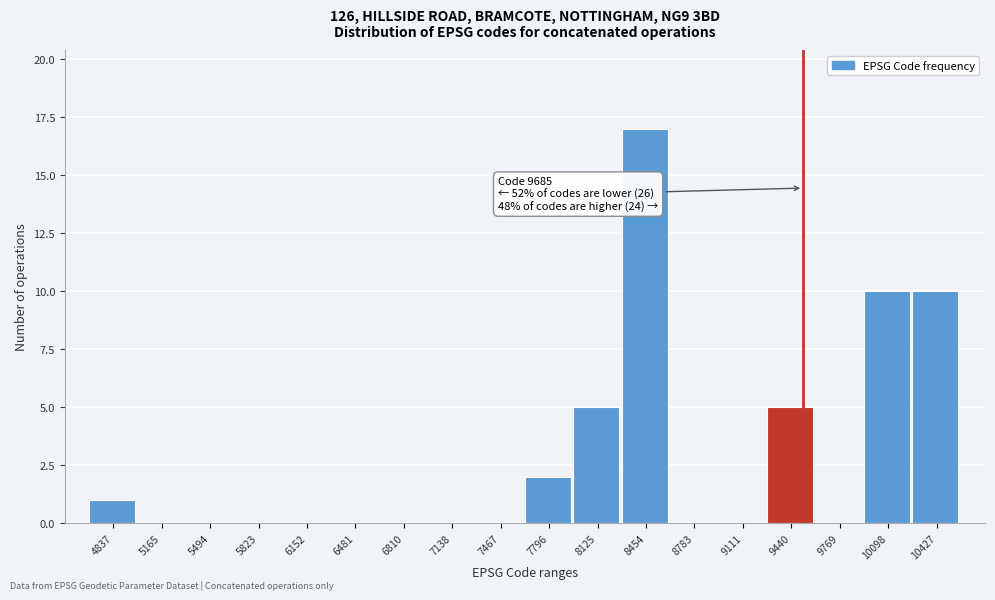

Reading left to right, transcribe all the data shown in this chart.

4837=1	5165=0	5494=0	5823=0	6152=0	6481=0	6810=0	7138=0	7467=0	7796=2	8125=5	8454=17	8783=0	9111=0	9440=5	9769=0	10098=10	10427=10